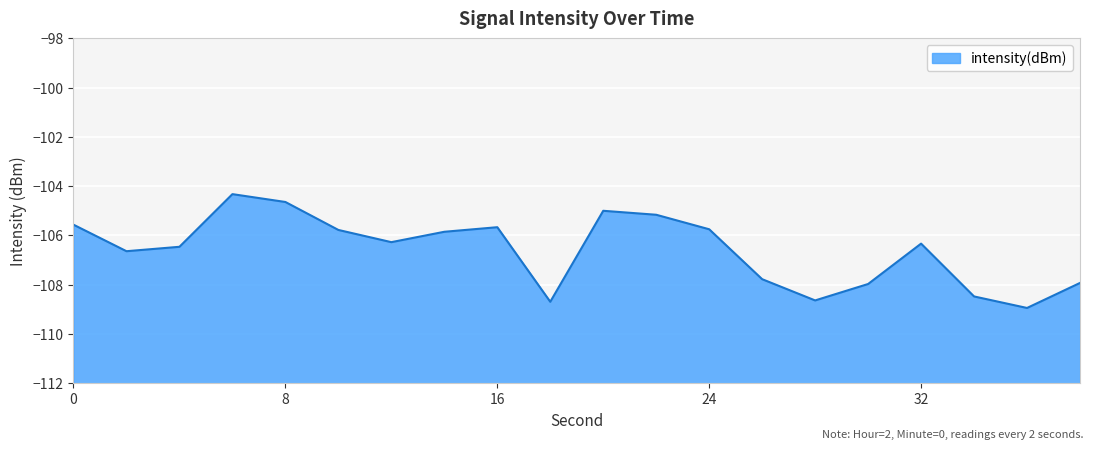

What is the approximate value at 22?

-105.2